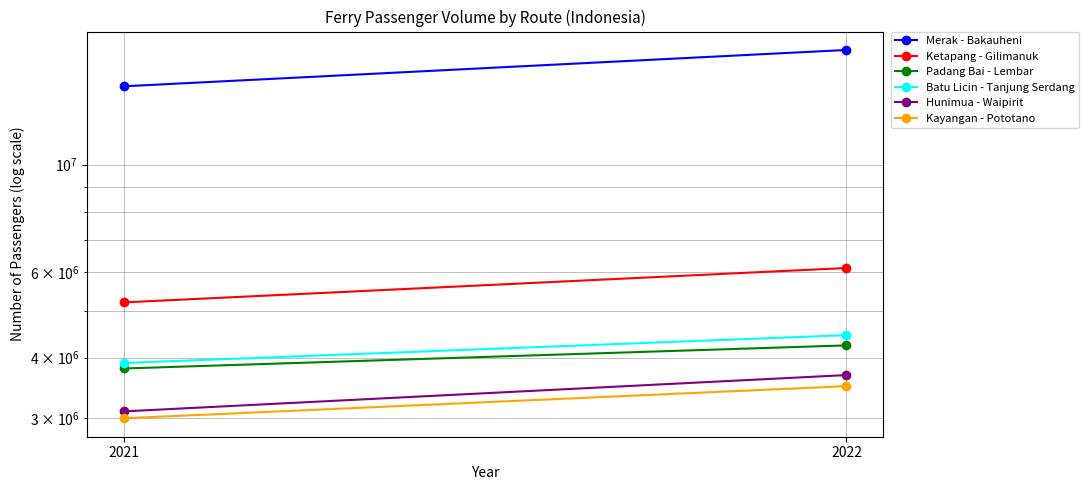

At which label does Hunimua - Waipirit reach its peak?

2022